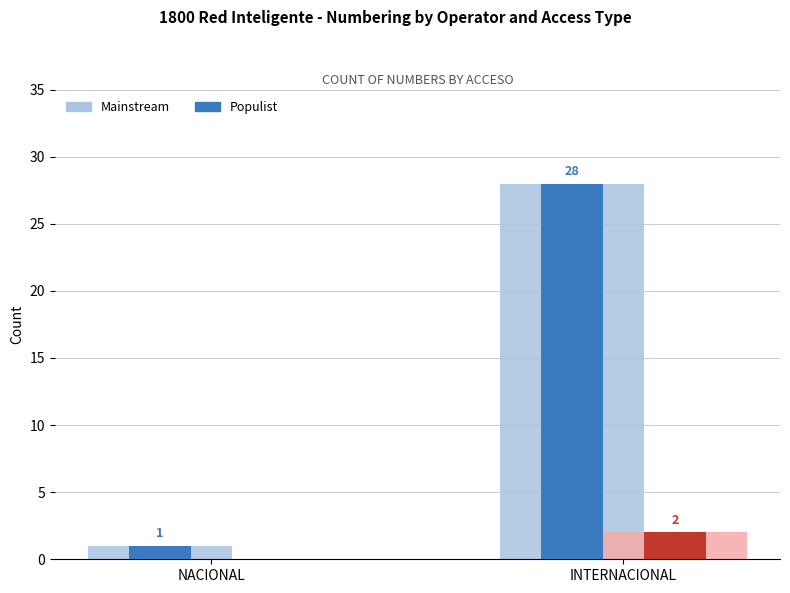

Which category has the highest value across all series?

INTERNACIONAL